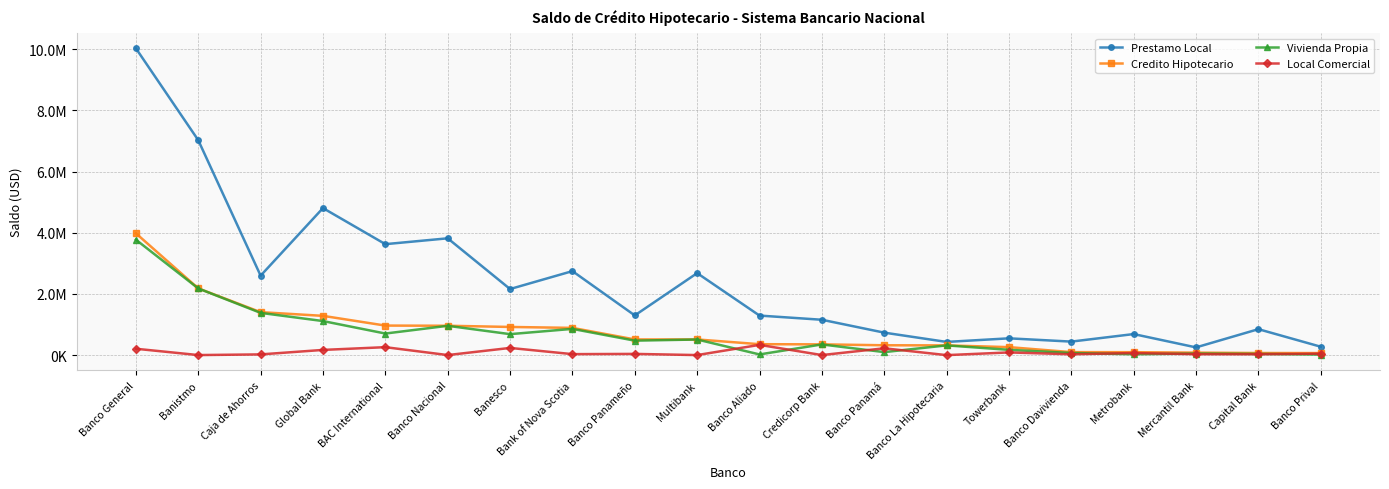

Does the chart have visible grid lines?

Yes